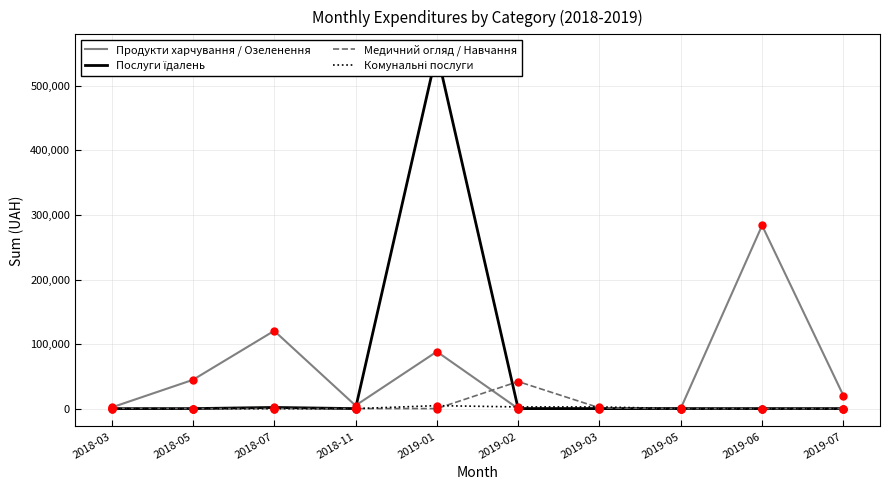

Which series has the largest total across all categories?

Продукти харчування / Озеленення